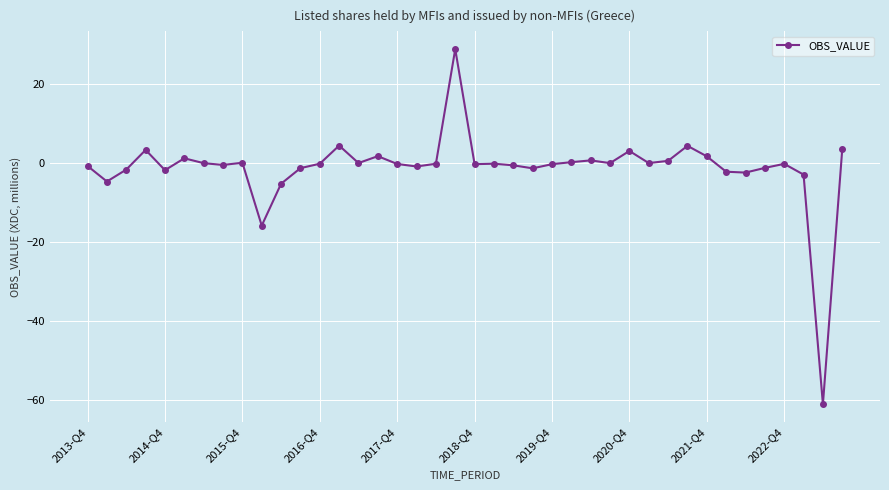

What is the smallest value displayed?

-61.1